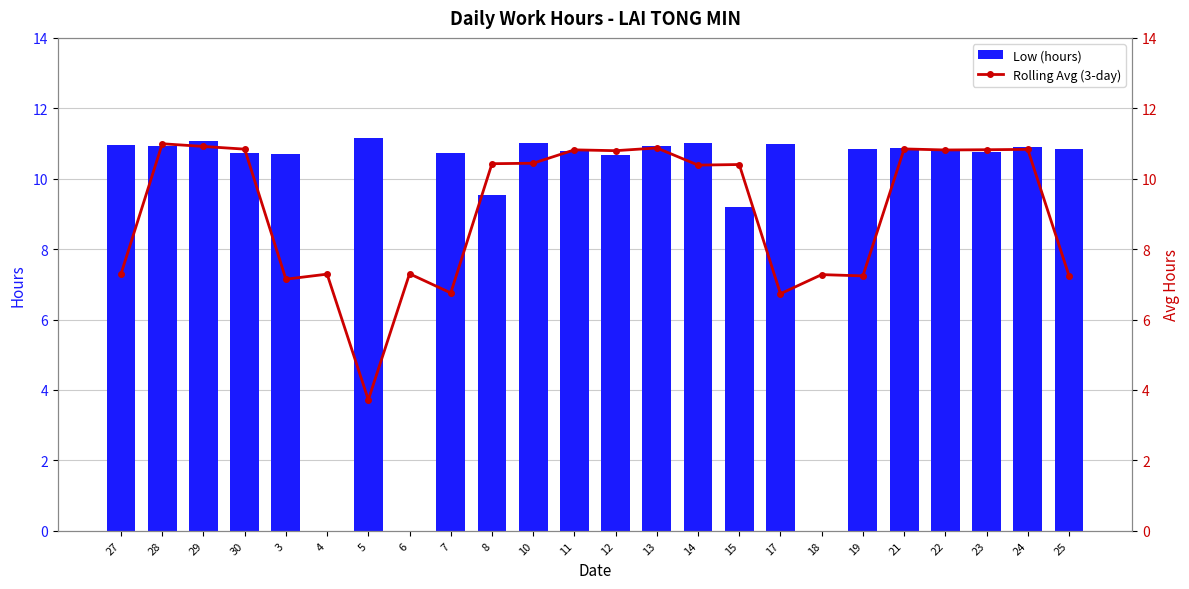

What value does the Low (hours) series have at 12?

10.7